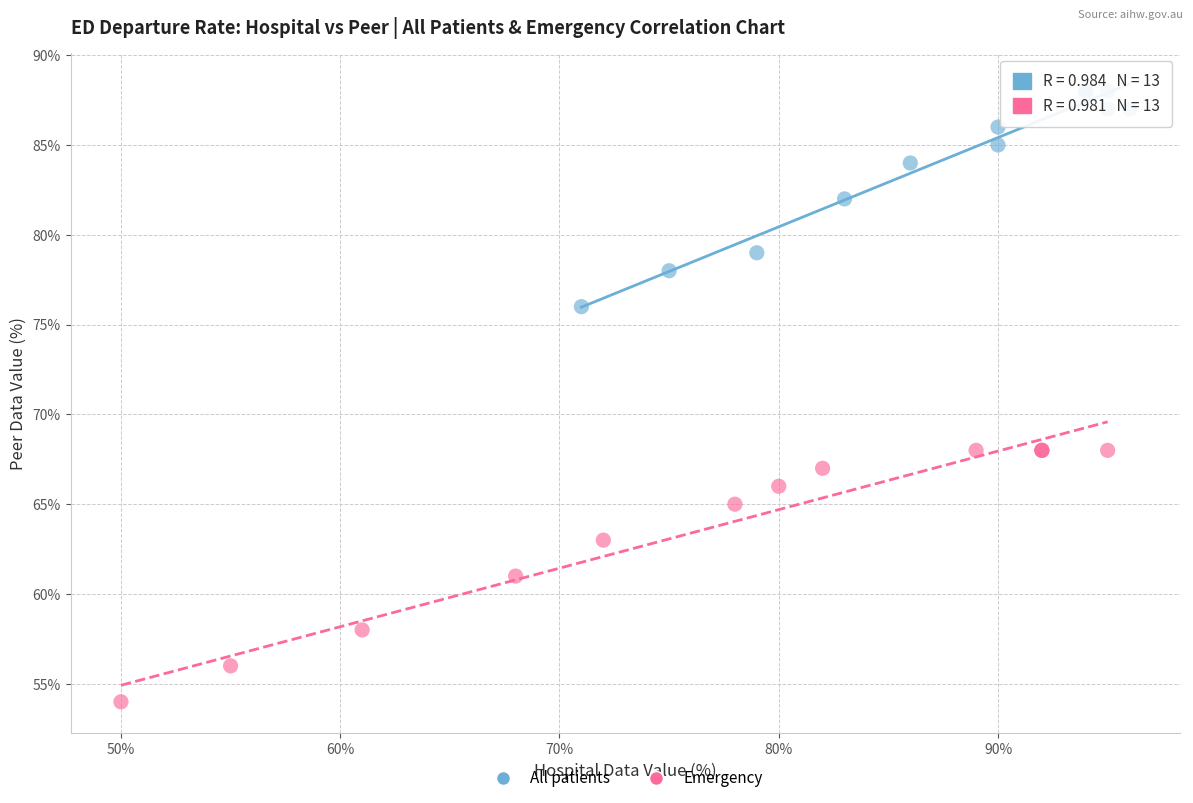

Which series reaches the maximum Y coordinate?

All patients